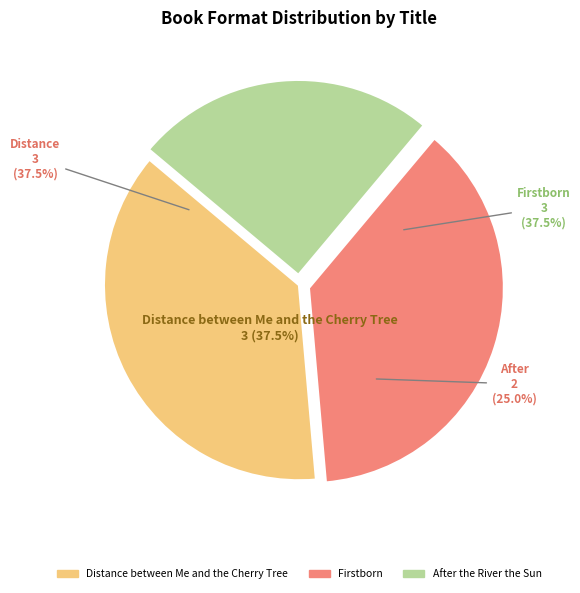

What is the ratio of the value at Distance between Me and the Cherry Tree to the value at Firstborn?

1.0